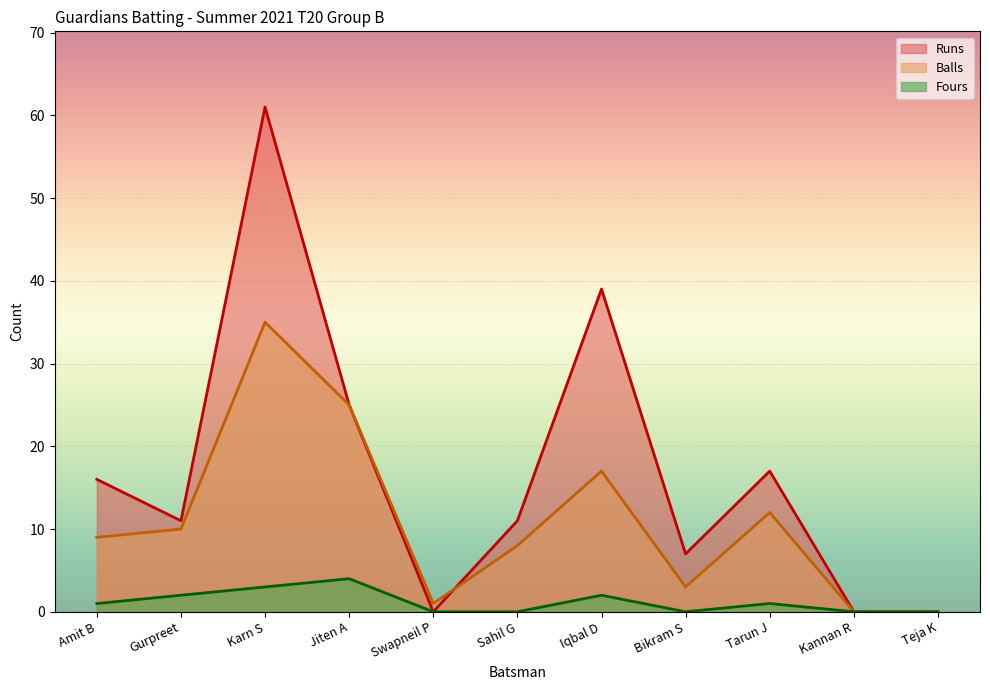

The value of Fours at Sahil G is 0. True or false?

True